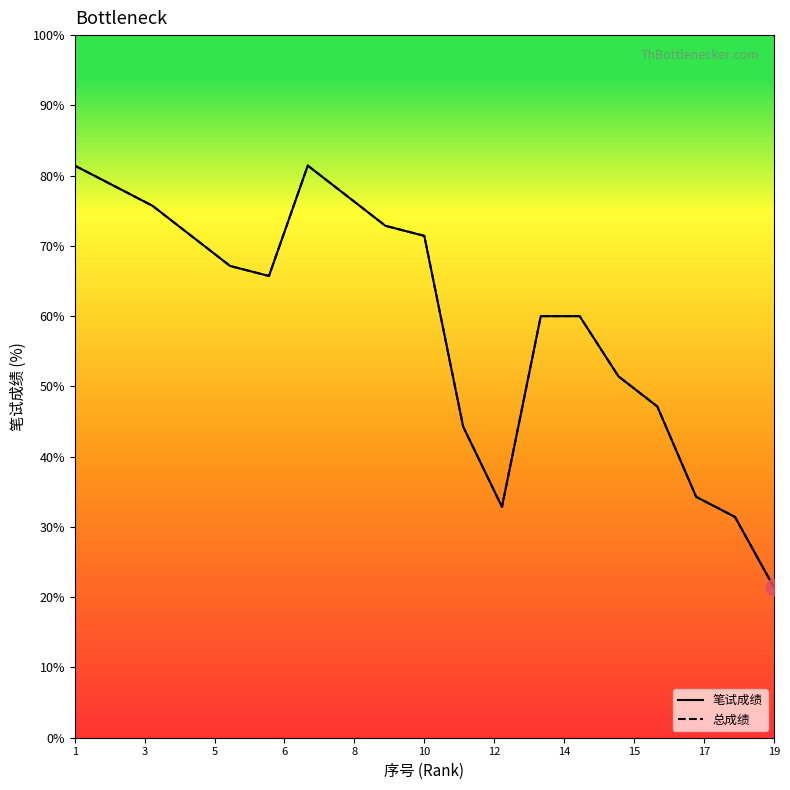

What is the difference between the maximum and minimum values in the 总成绩 series?

60.0